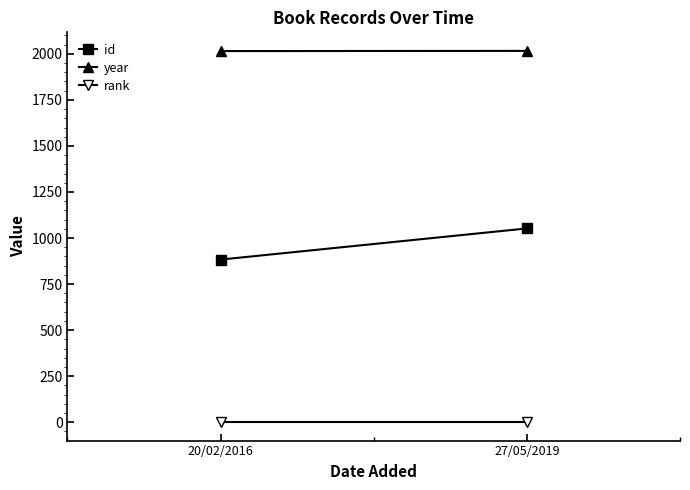

Which has a higher value, 27/05/2019 or 20/02/2016?

27/05/2019